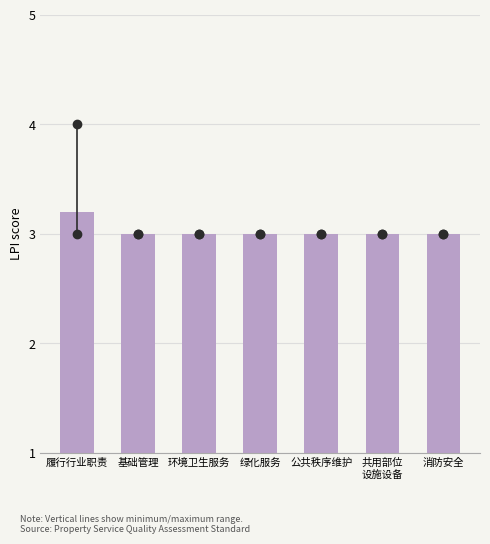

Reading left to right, list all the values displayed in this chart.

3.2	3.0	3.0	3.0	3.0	3.0	3.0